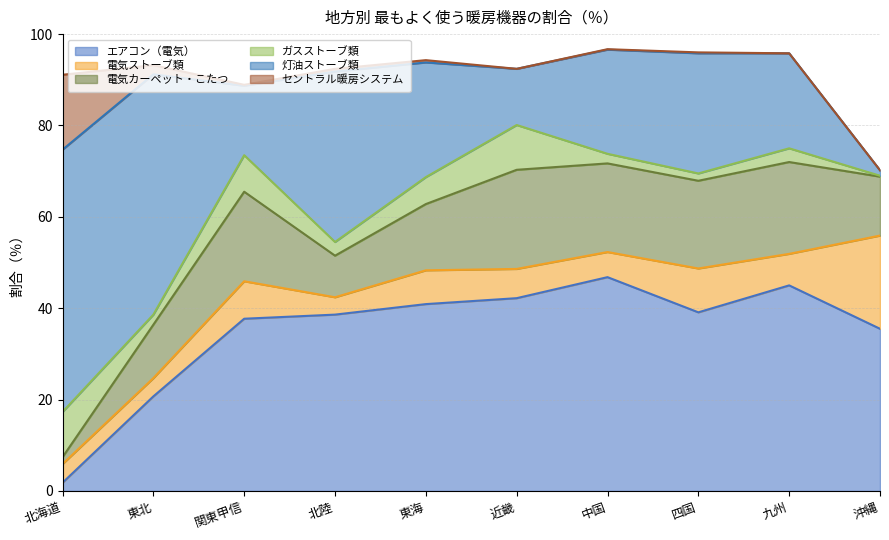

Read the 灯油ストーブ類 value at 関東甲信.

15.2